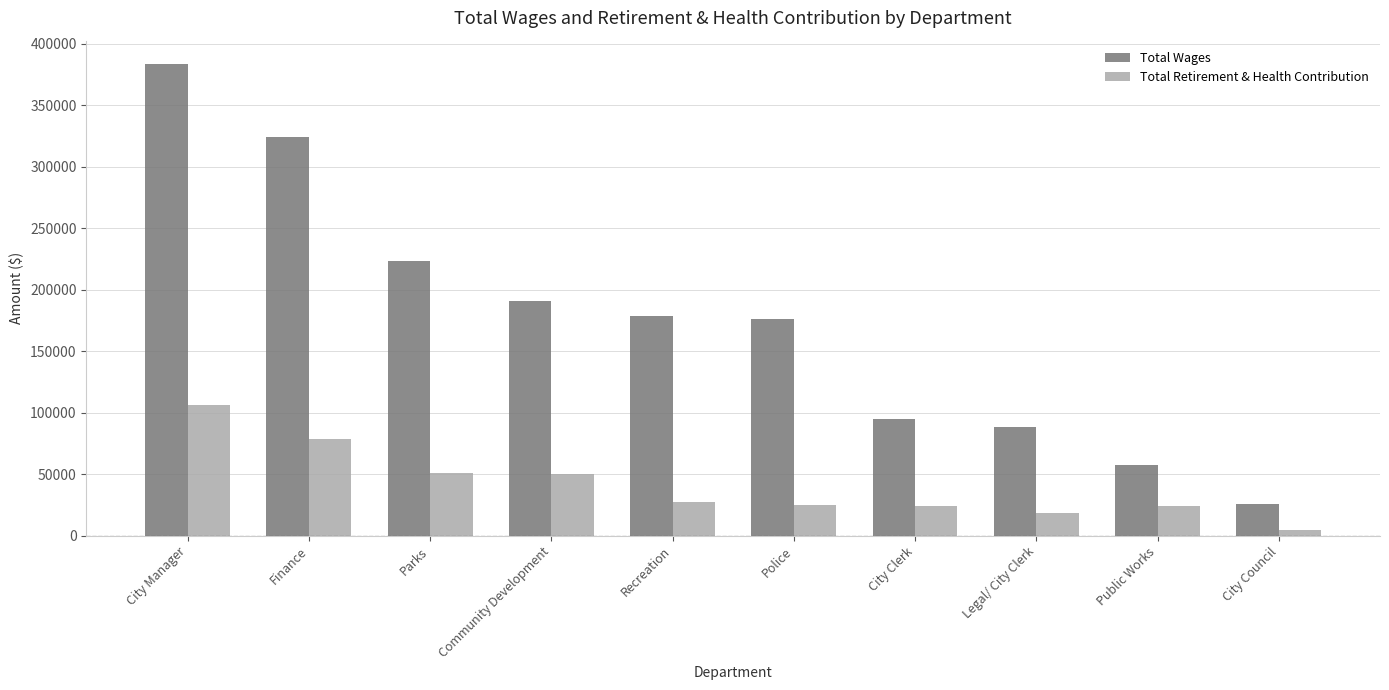

Which category has the highest value across all series?

City Manager